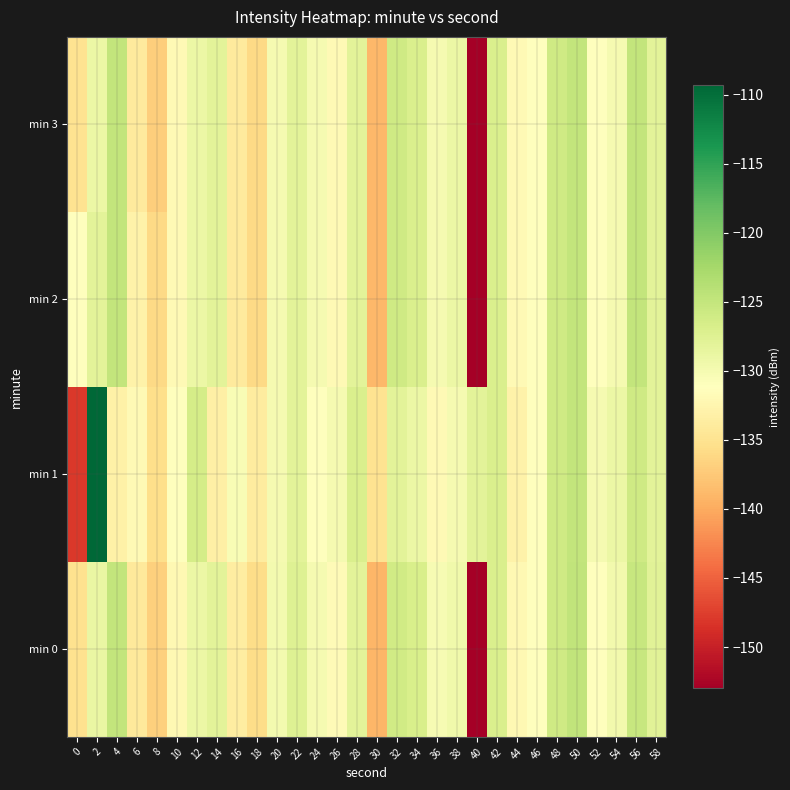

Reading left to right, extract all data points from this chart.

min 0: 0=-135.2	2=-128.9	4=-125.0	6=-134.2	8=-136.8	10=-132.0	12=-129.1	14=-127.9	16=-133.6	18=-135.7	20=-129.9	22=-127.5	24=-130.0	26=-131.7	28=-128.0	30=-139.1	32=-126.2	34=-126.8	36=-130.3	38=-129.5	40=-152.8	42=-126.9	44=-132.1	46=-131.1	48=-126.0	50=-124.7	52=-131.3	54=-129.8	56=-125.2	58=-127.8
min 1: 0=-148.0	2=-109.3	4=-133.1	6=-131.9	8=-135.5	10=-131.0	12=-126.4	14=-133.4	16=-130.3	18=-133.8	20=-130.0	22=-128.0	24=-131.0	26=-130.0	28=-127.0	30=-135.0	32=-128.0	34=-129.0	36=-132.0	38=-130.0	40=-128.0	42=-127.0	44=-133.0	46=-131.0	48=-126.0	50=-125.0	52=-130.0	54=-129.0	56=-126.0	58=-128.0
min 2: 0=-131.0	2=-128.0	4=-125.0	6=-133.0	8=-136.0	10=-132.0	12=-129.0	14=-128.0	16=-134.0	18=-136.0	20=-130.0	22=-128.0	24=-130.0	26=-132.0	28=-128.0	30=-139.0	32=-126.0	34=-127.0	36=-130.0	38=-129.0	40=-153.0	42=-127.0	44=-132.0	46=-131.0	48=-126.0	50=-125.0	52=-131.0	54=-130.0	56=-125.0	58=-128.0
min 3: 0=-135.0	2=-129.0	4=-125.0	6=-134.0	8=-137.0	10=-132.0	12=-129.0	14=-128.0	16=-134.0	18=-136.0	20=-130.0	22=-128.0	24=-130.0	26=-132.0	28=-128.0	30=-139.0	32=-126.0	34=-127.0	36=-130.0	38=-129.0	40=-153.0	42=-127.0	44=-132.0	46=-131.0	48=-126.0	50=-125.0	52=-131.0	54=-130.0	56=-125.0	58=-128.0